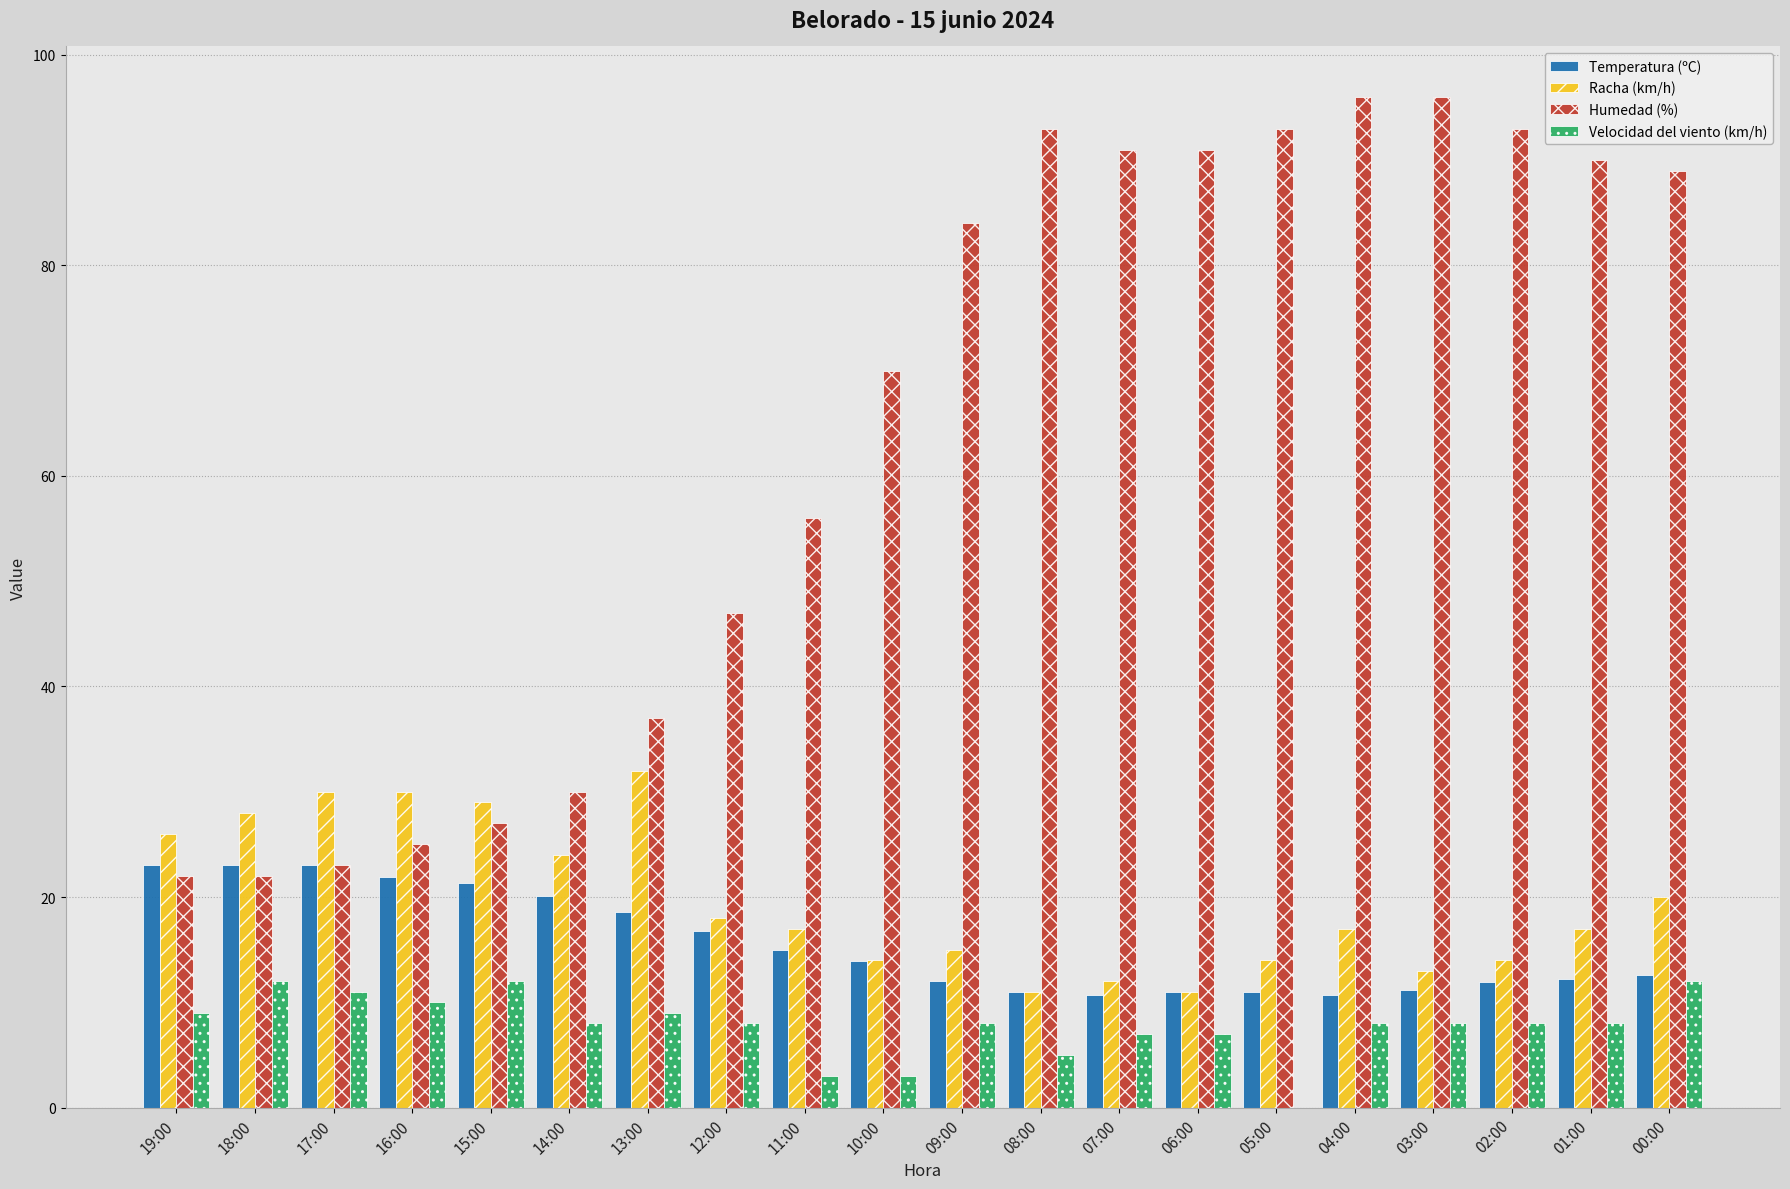

Are the bars grouped side by side (vs. stacked)?

Yes